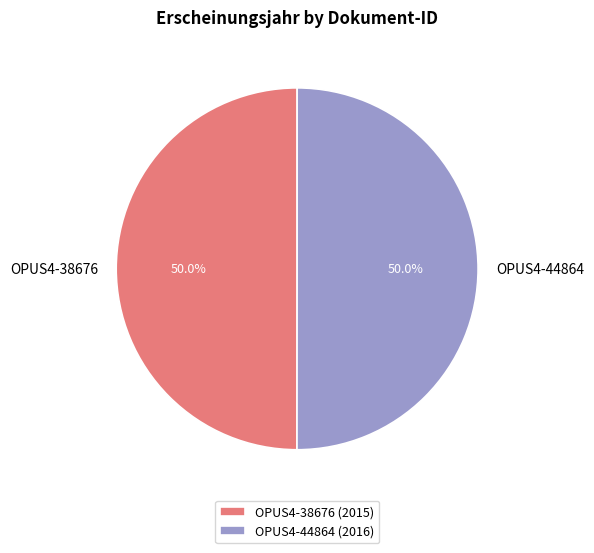

Count the number of slices in the pie.

2